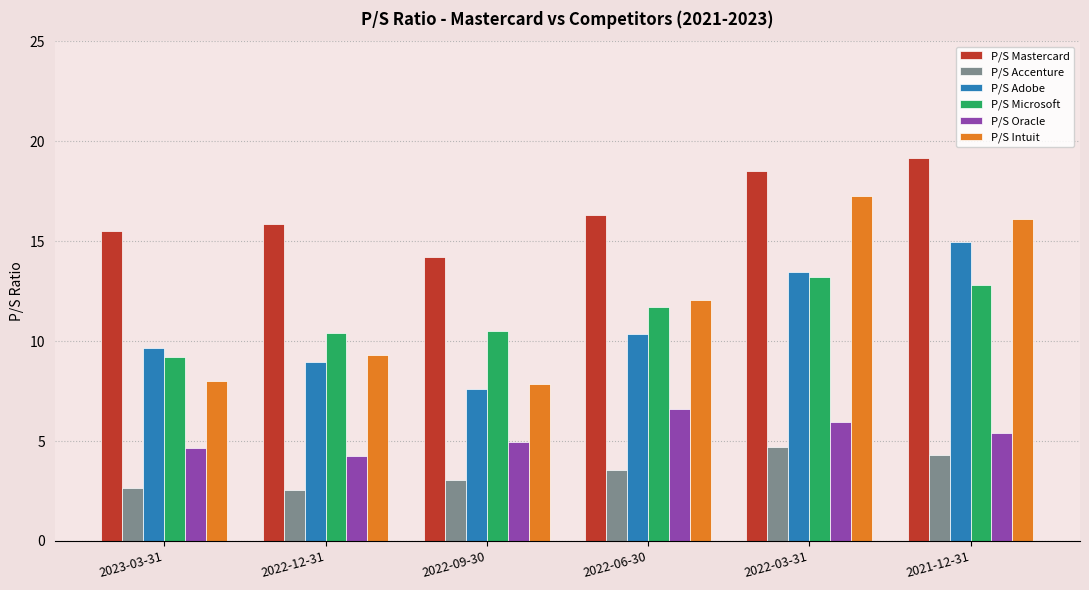

Between 2022-09-30 and 2022-06-30, which series saw the biggest shift?

P/S Intuit